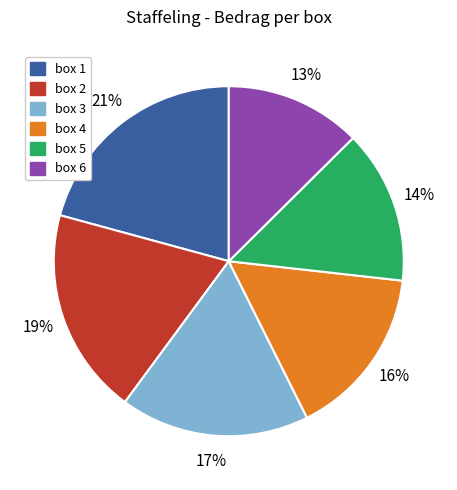

Is the sum of box 1 and box 2 greater than half?

No